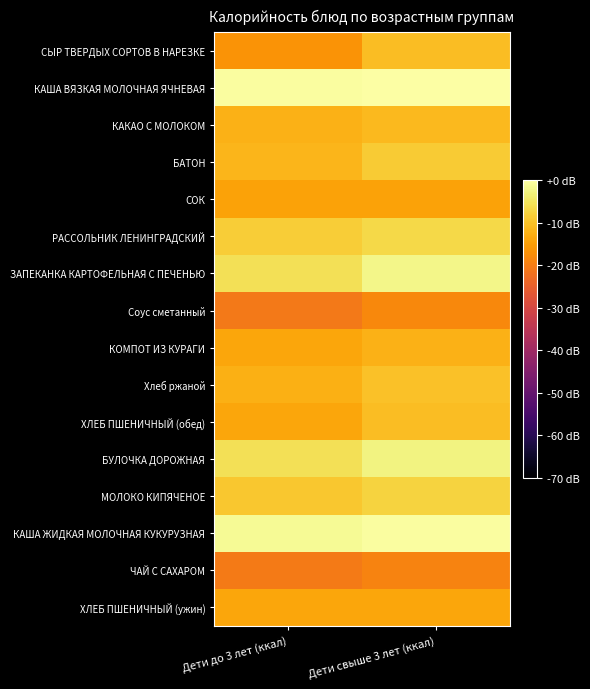

What is the total value across all series at Дети свыше 3 лет (ккал)?

-147.4